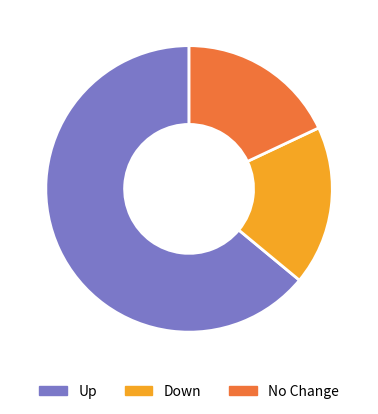

Combined, do Down and Up account for over 50%?

Yes